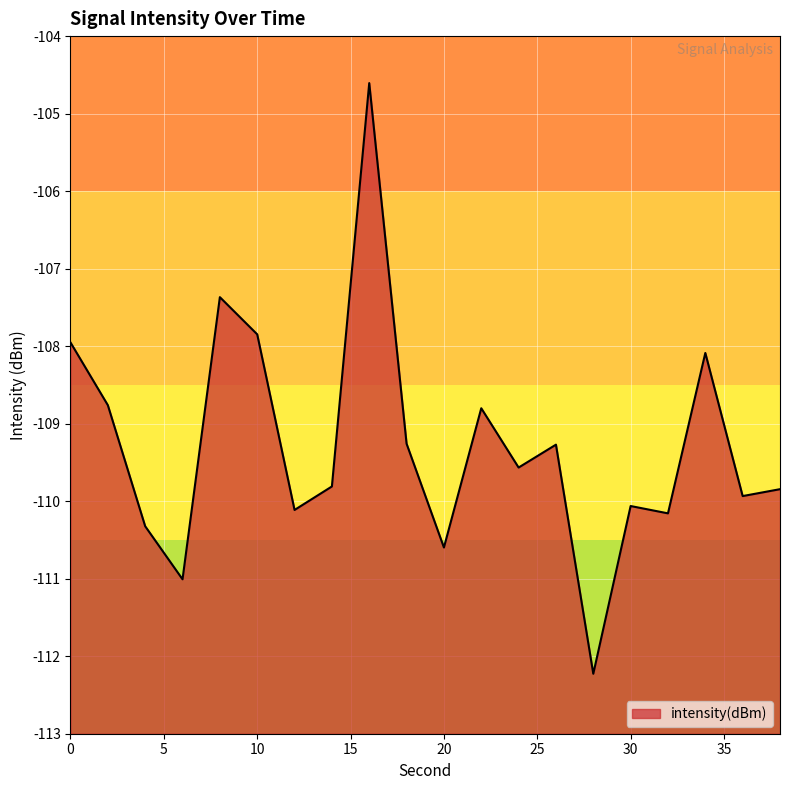

At which category does the chart reach its peak across all series?

16